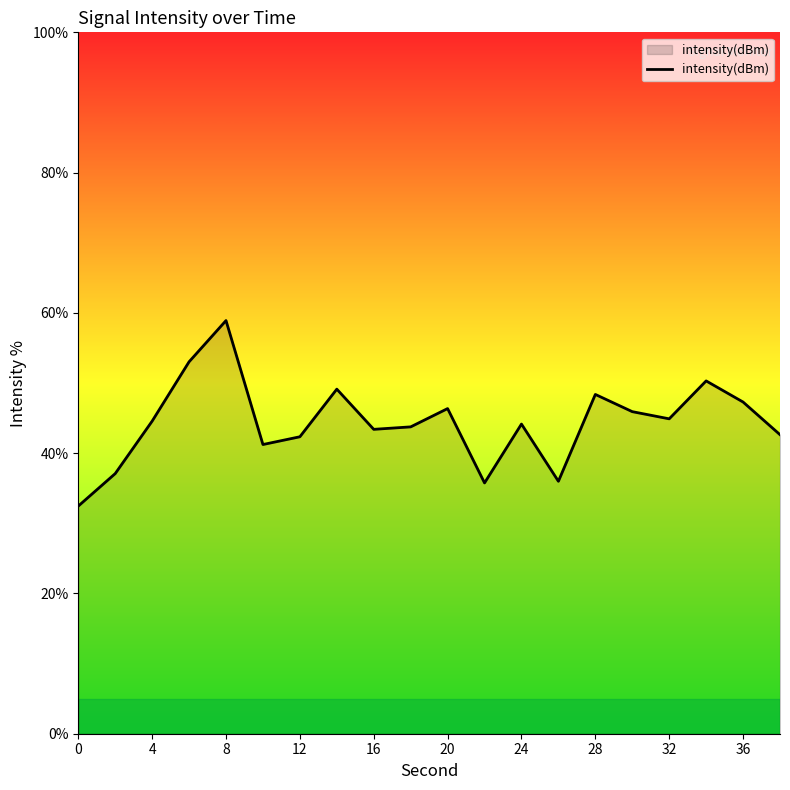

What is the difference between the maximum and minimum values?

26.5